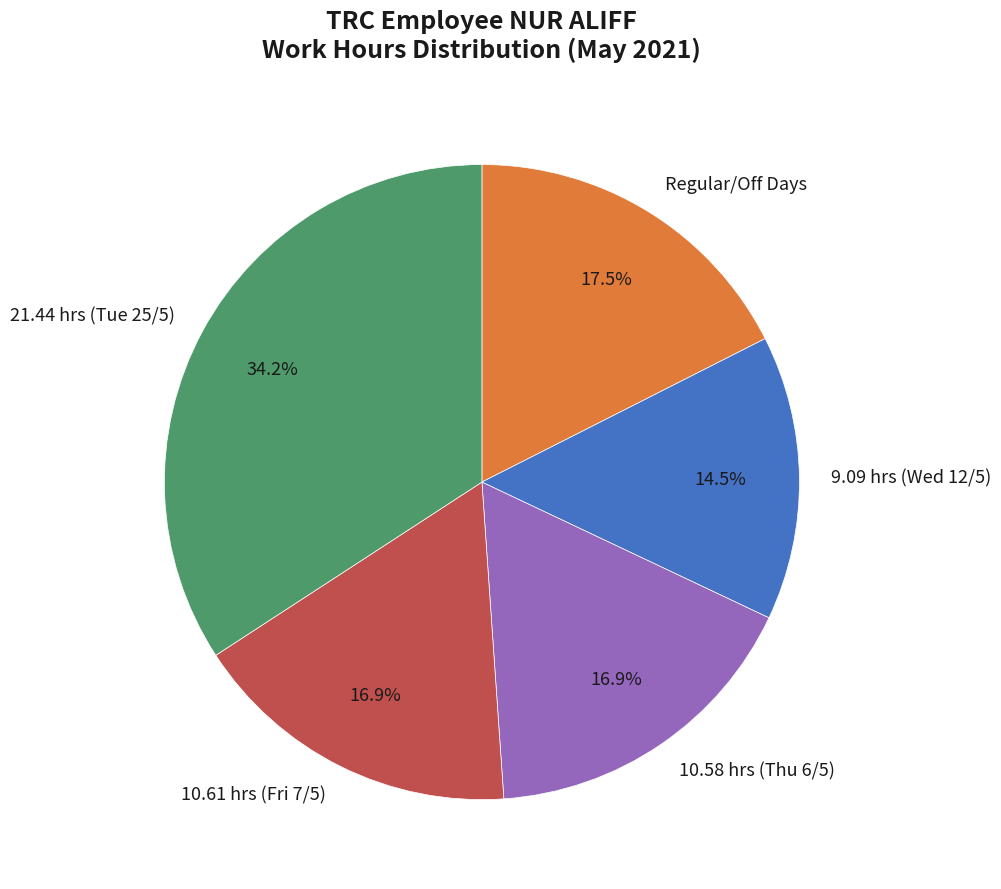

Count the number of slices in the pie.

5